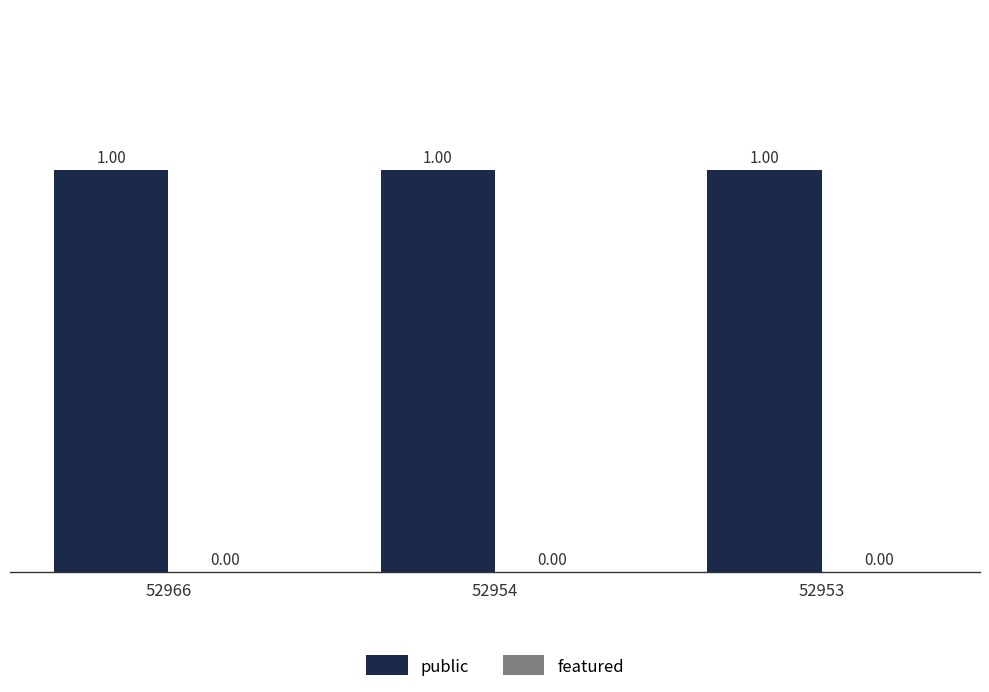

Reading left to right, transcribe all the data shown in this chart.

public: 52966=1	52954=1	52953=1
featured: 52966=0	52954=0	52953=0